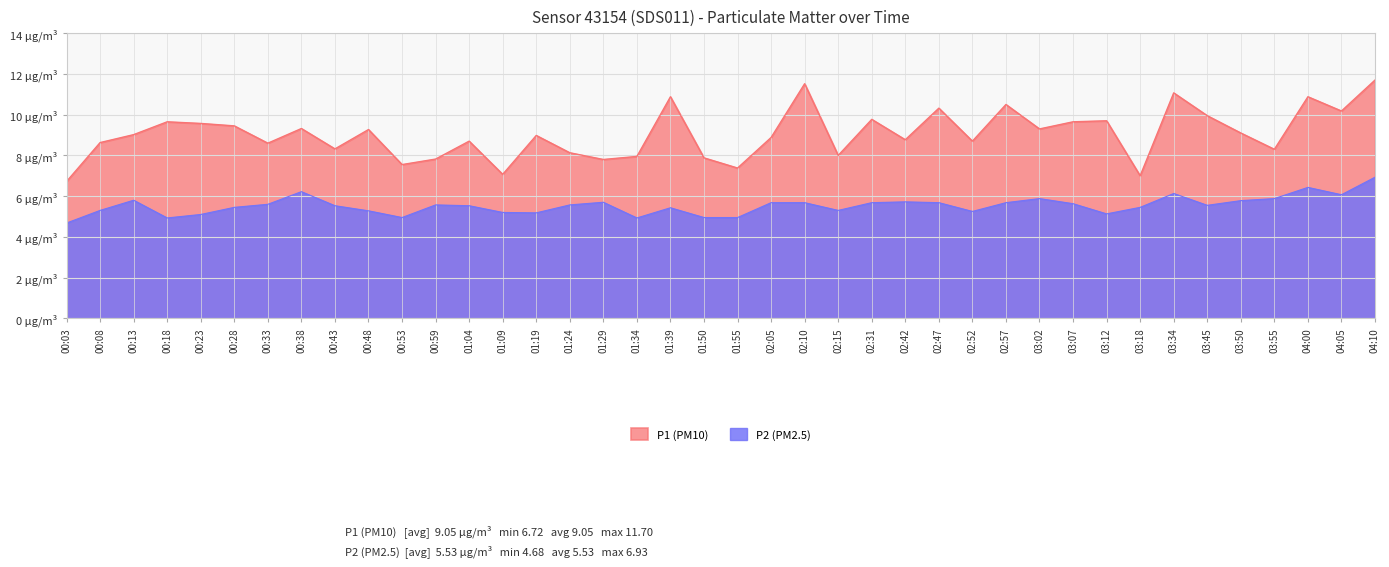

What is the label of the 22nd point from the left?

02:05